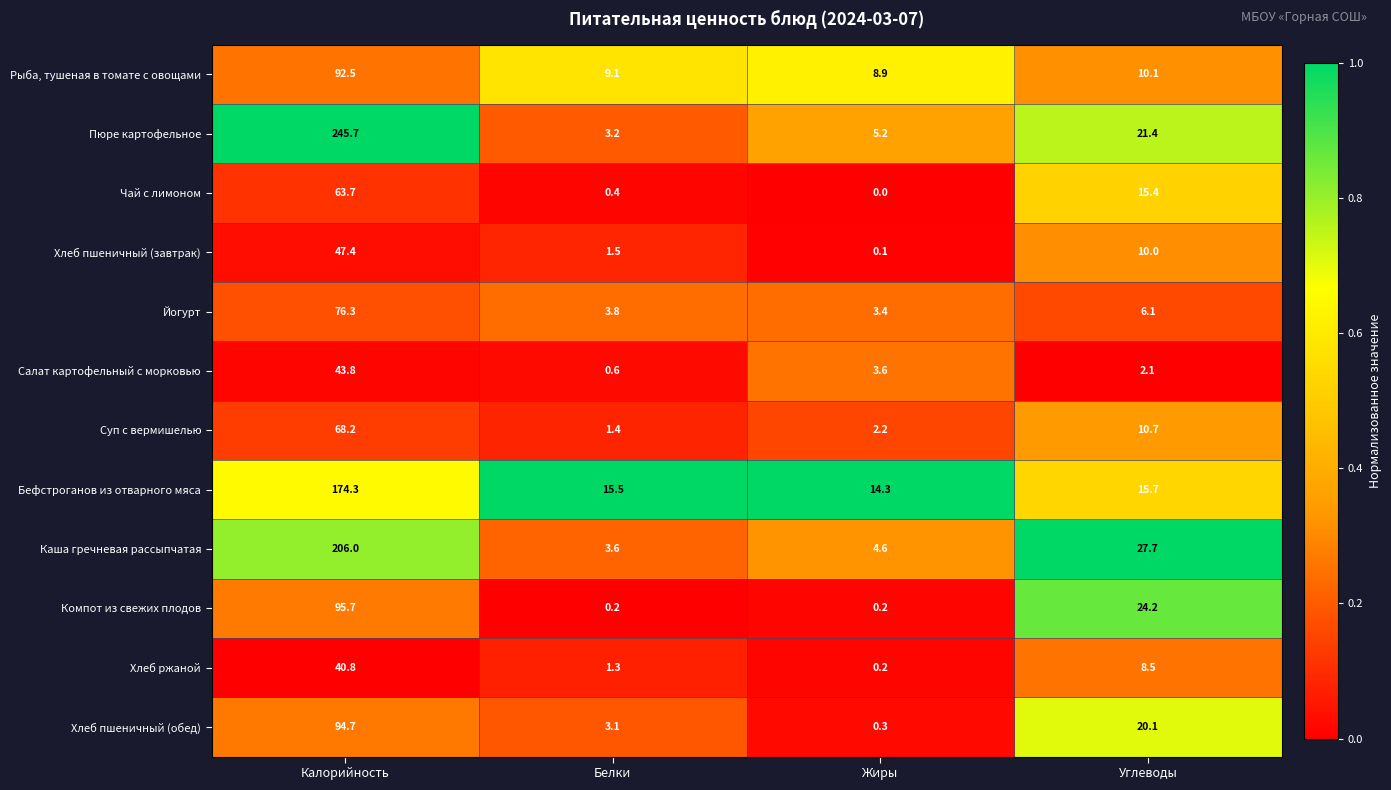

How many distinct data groups are displayed?

12